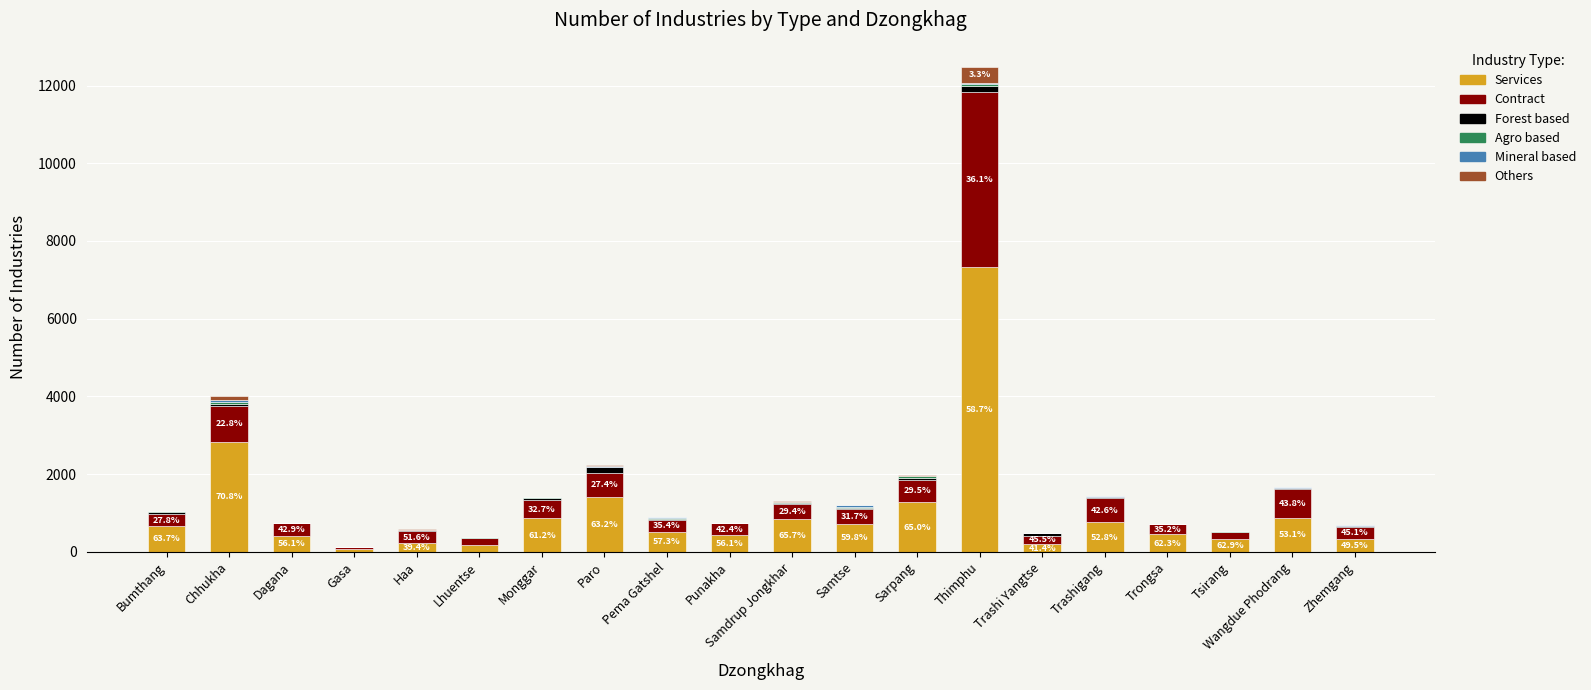

What is the highest value of the Services series?

7323